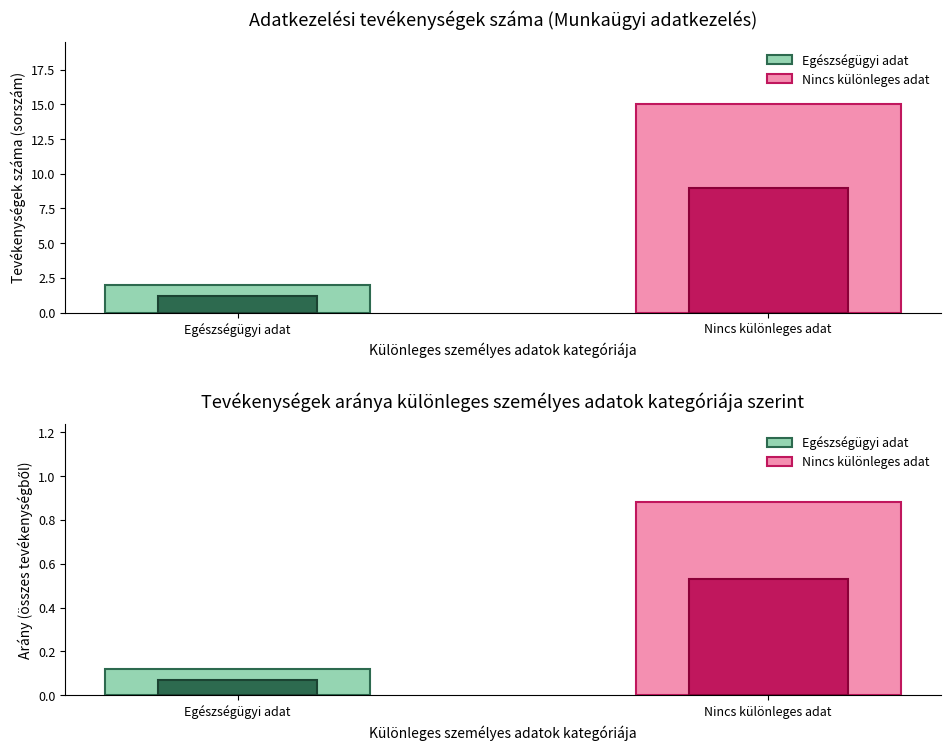

Read the Arány value at Nincs különleges adat.

0.9